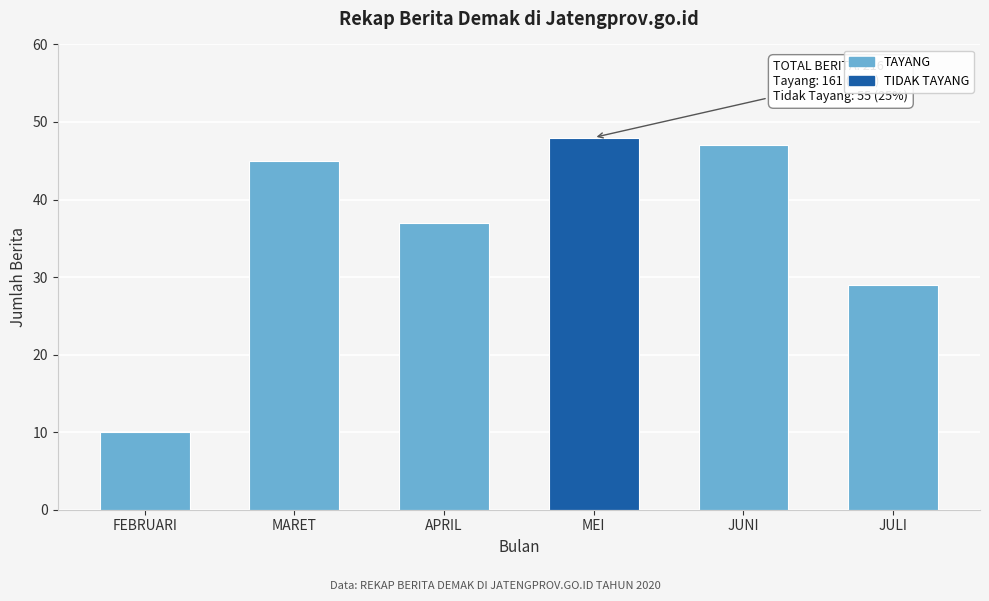

Reading right to left, extract all data points from this chart.

JULI=29	JUNI=47	MEI=48	APRIL=37	MARET=45	FEBRUARI=10